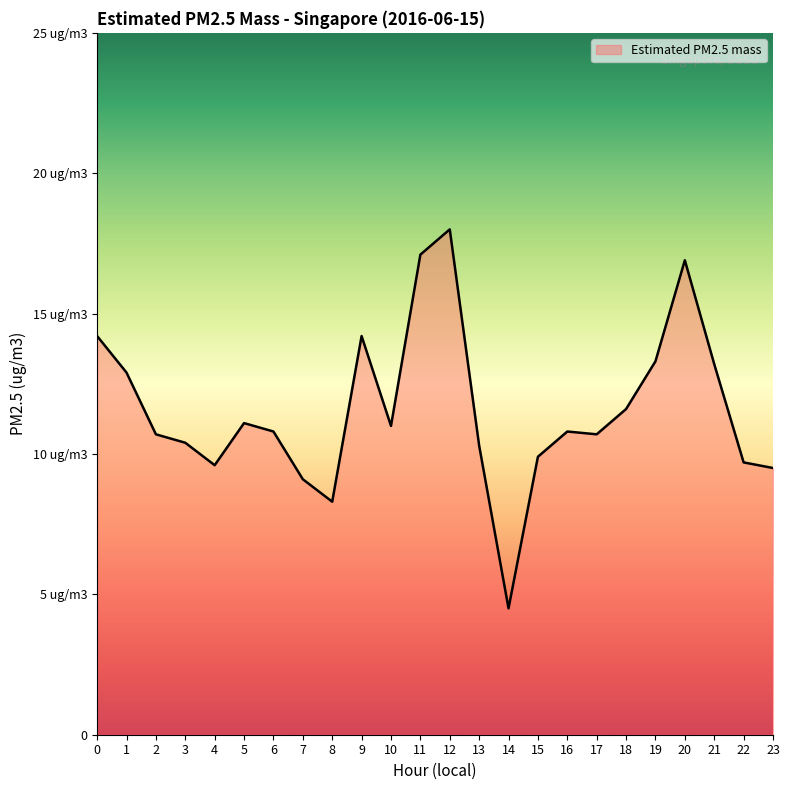

Does the chart have visible grid lines?

No